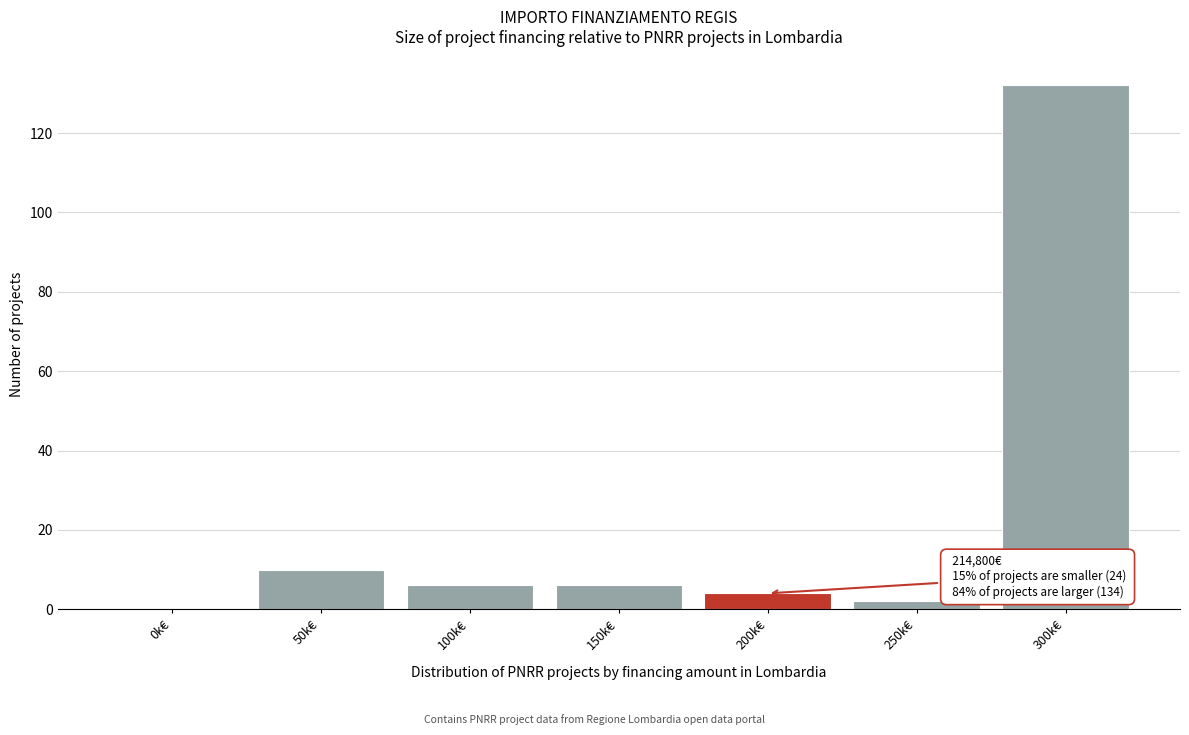

Reading left to right, list all the values displayed in this chart.

0k€=0	50k€=10	100k€=6	150k€=6	200k€=4	250k€=2	300k€=132